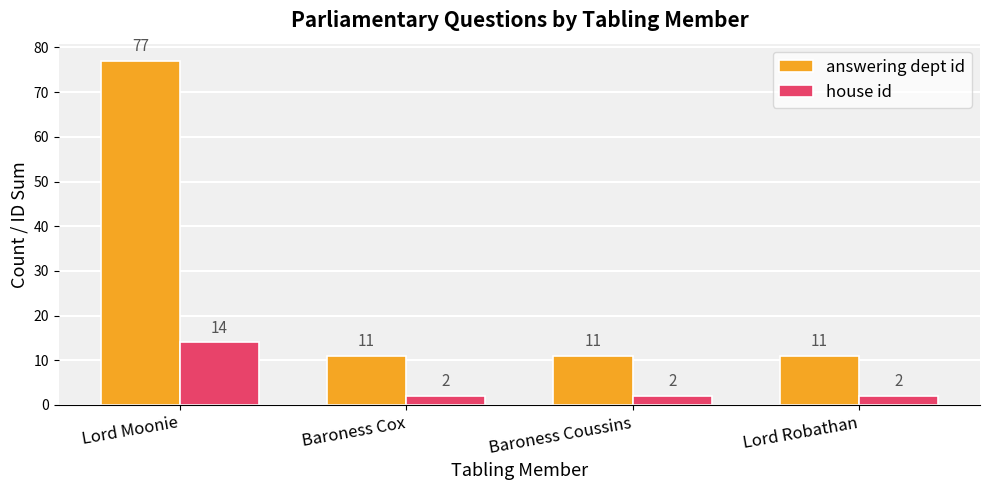

Are the bars horizontal?

No